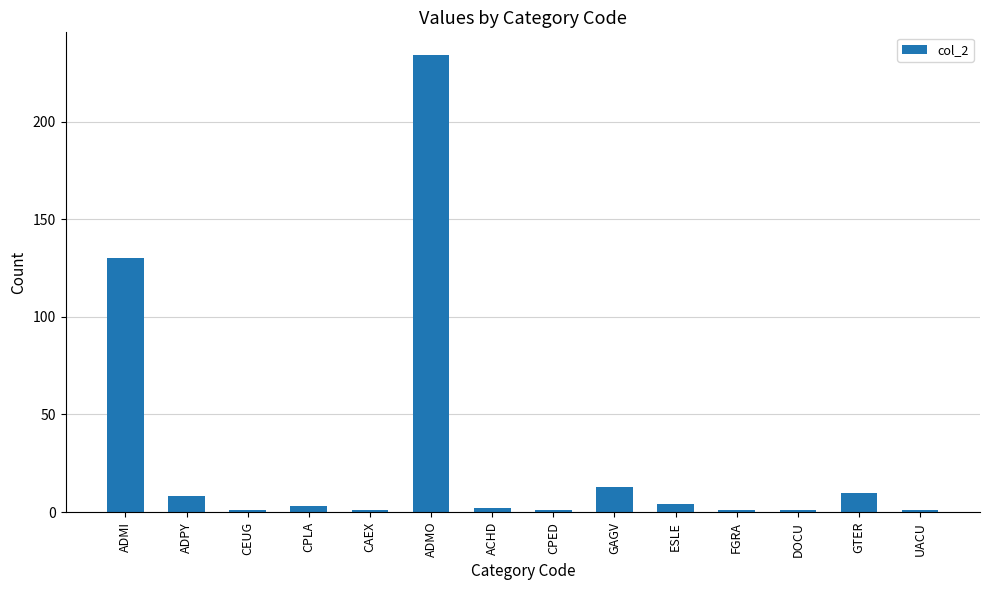

The chart shows a value of 212 at ADMI. True or false?

False